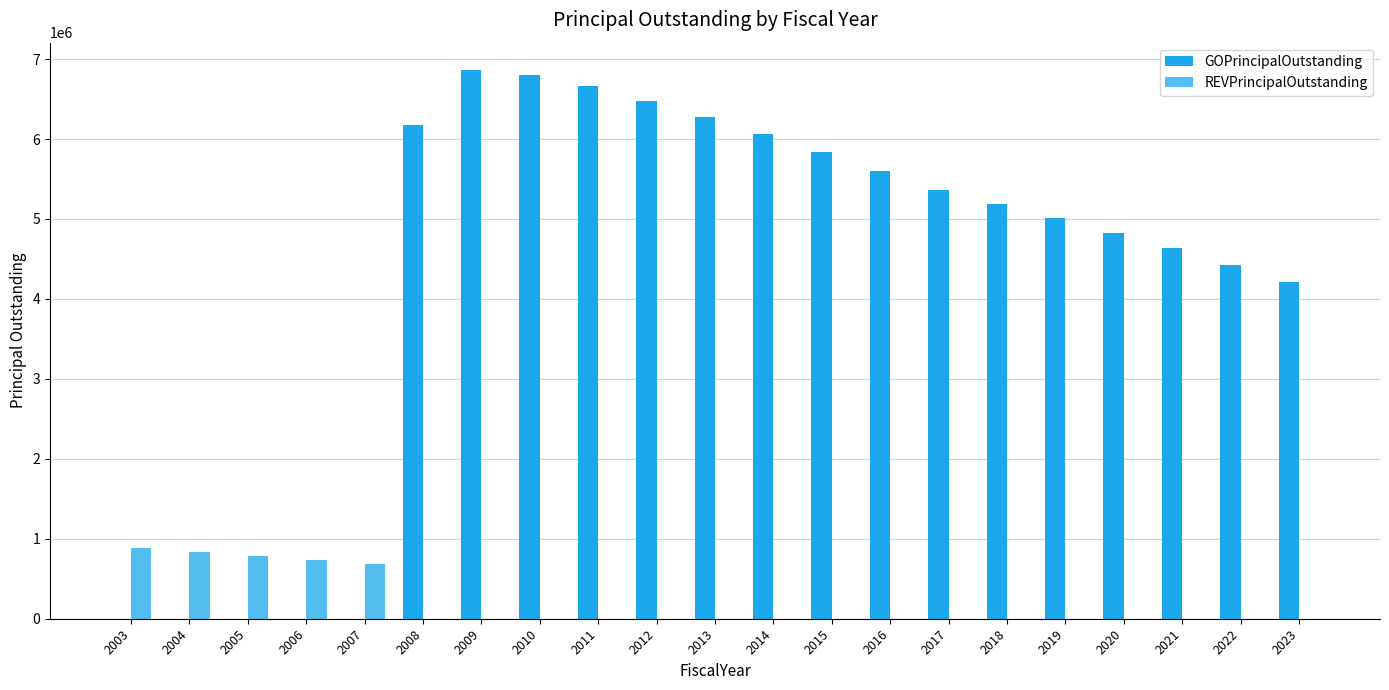

Are the bars horizontal?

No